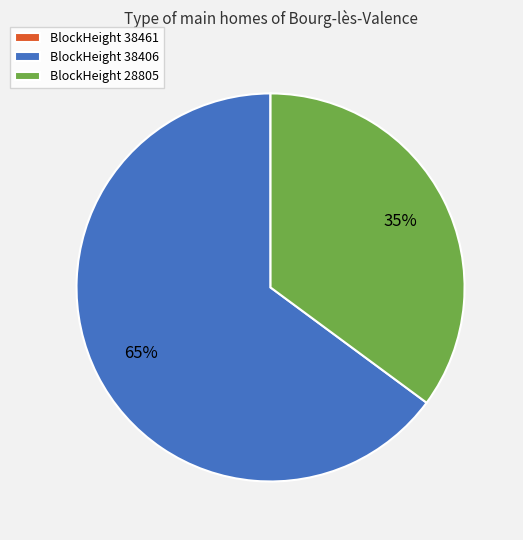

To the nearest percent, what is the combined percentage of BlockHeight 28805 and BlockHeight 38406?

100%